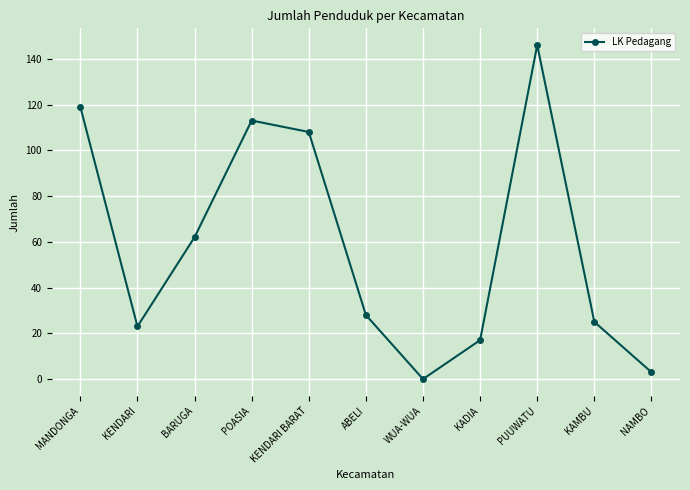

Rank the categories by value from highest to lowest.

PUUWATU, MANDONGA, POASIA, KENDARI BARAT, BARUGA, ABELI, KAMBU, KENDARI, KADIA, NAMBO, WUA-WUA